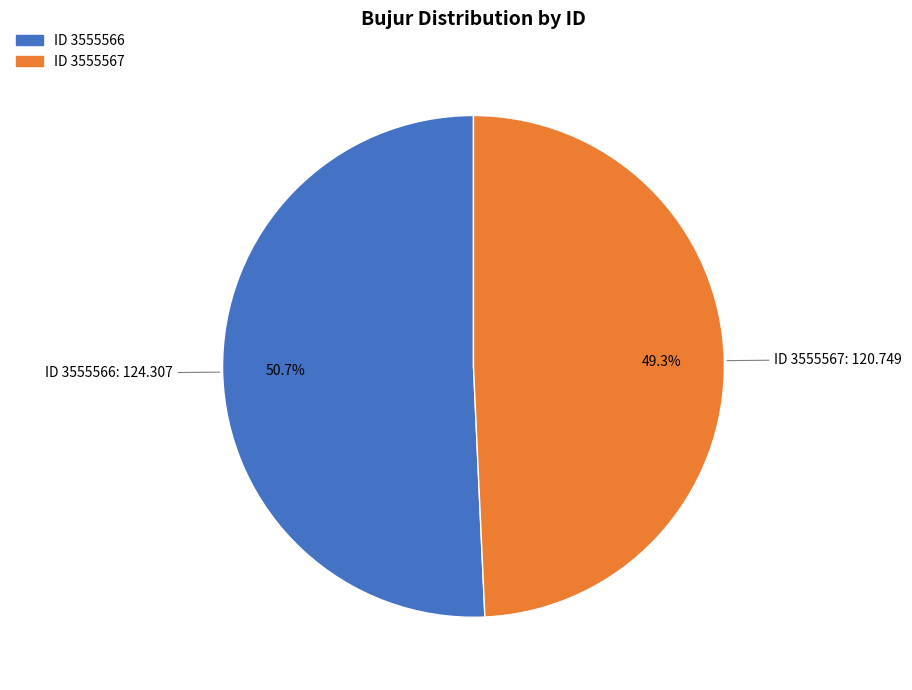

Which slice is the largest?

ID 3555566